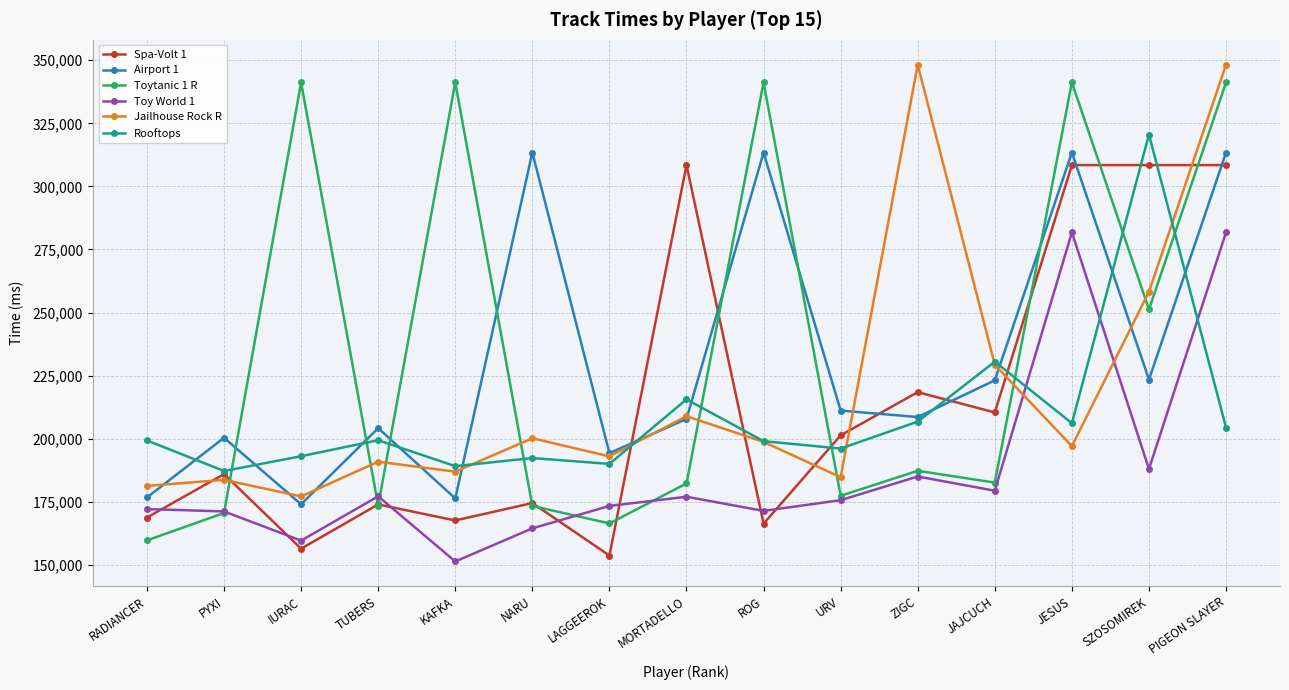

What is the value of the Jailhouse Rock R point at the 9th from the left?

198705